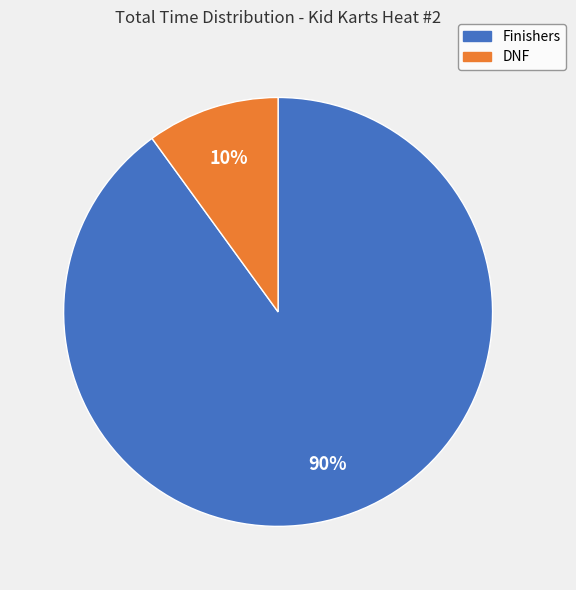

Is the sum of DNF and Finishers greater than half?

Yes